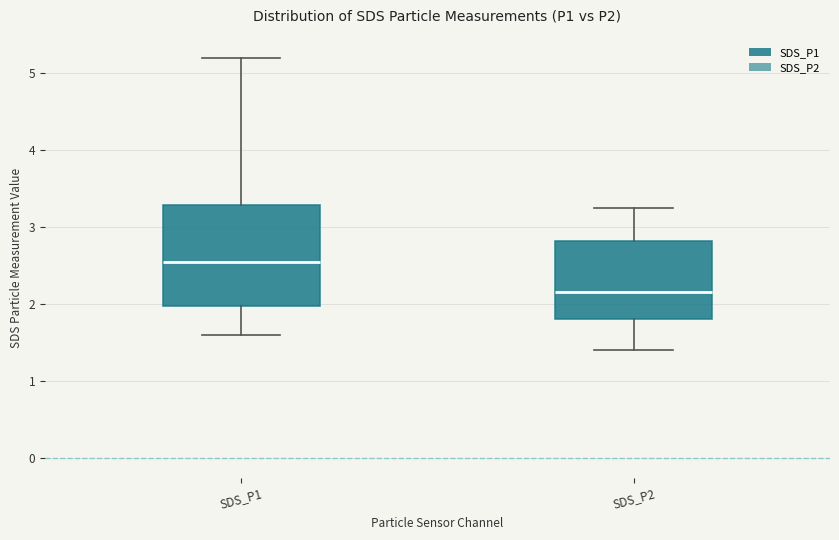

Reading left to right, transcribe this box plot: for each box, give where its median line is, the range the box spans, and where its two whiskers end, as read against the y-axis. The values are not printed on the chart, so give them approximately, as read against the axis.

SDS_P1: median 2.6, box 2.0 to 3.3, whiskers 1.6 to 5.2
SDS_P2: median 2.2, box 1.8 to 2.8, whiskers 1.4 to 3.3